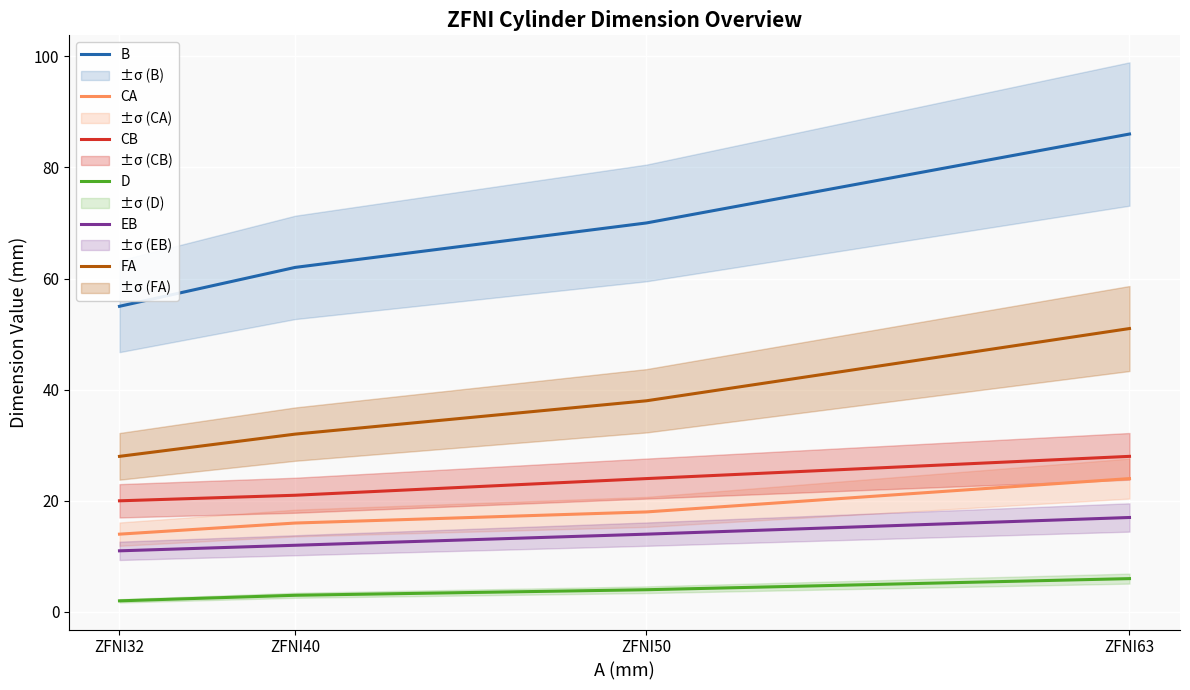

Reading right to left, extract all data points from this chart.

B: 86	70	62	55
CA: 24	18	16	14
CB: 28	24	21	20
D: 6	4	3	2
EB: 17	14	12	11
FA: 51	38	32	28